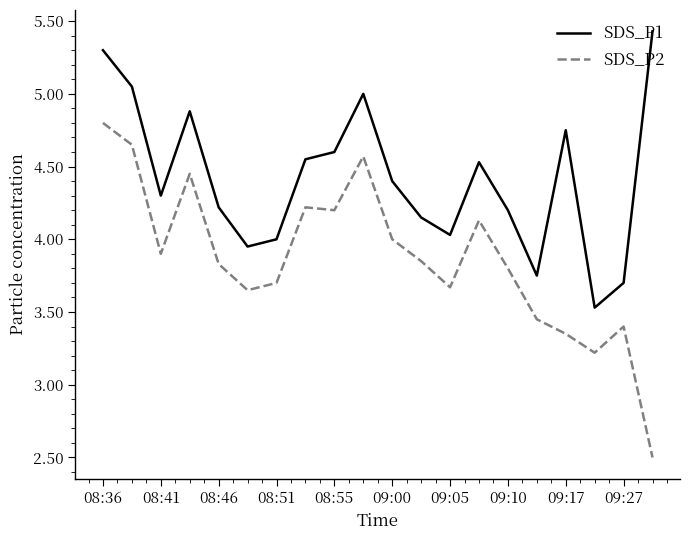

What is the difference between the maximum and minimum values in the SDS_P2 series?

2.3